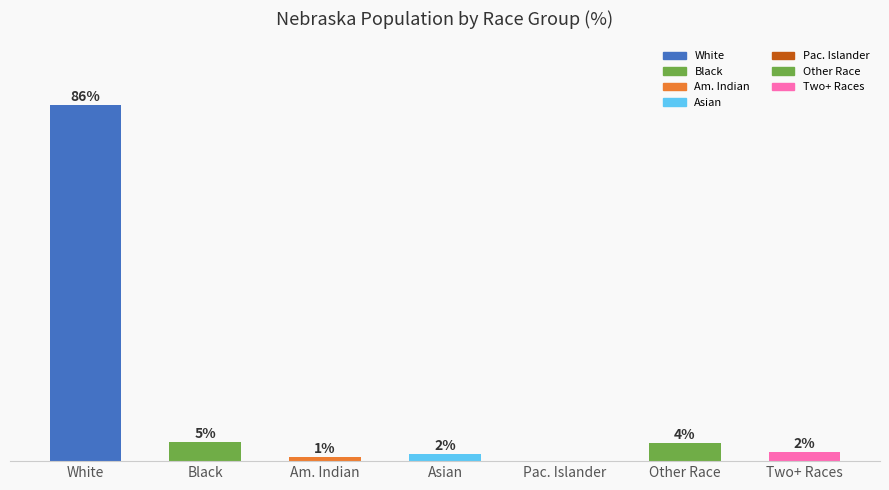

List the labels in order of value, smallest first.

Pac. Islander, Am. Indian, Asian, Two+ Races, Other Race, Black, White